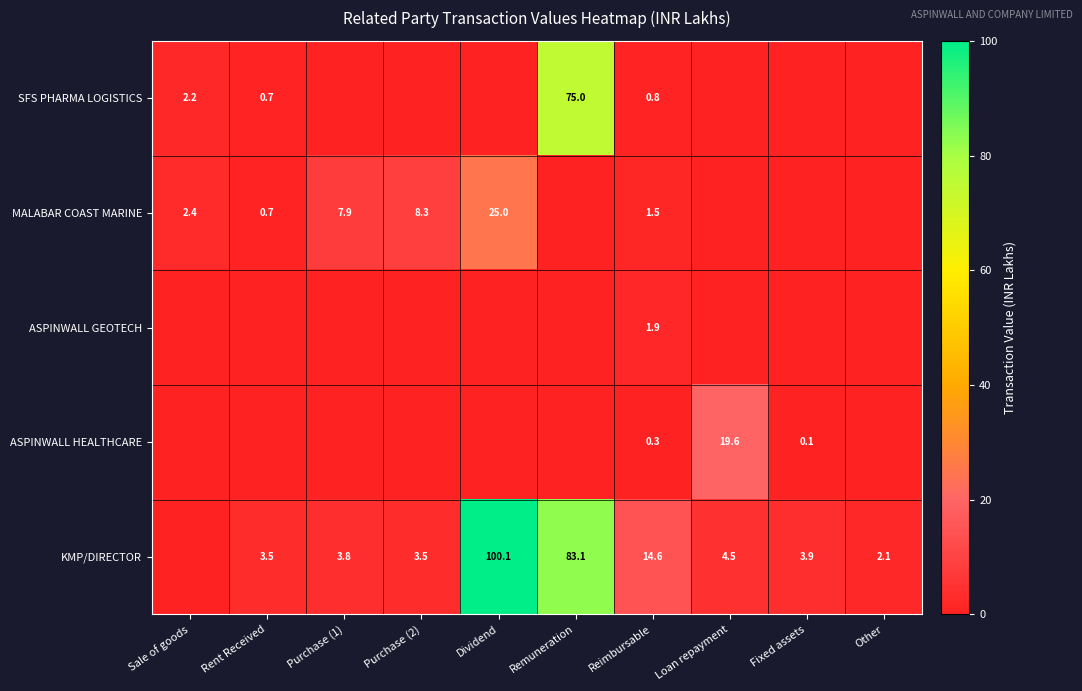

True or false: KMP/DIRECTOR has a value of 4.3 at Reimbursable.

False